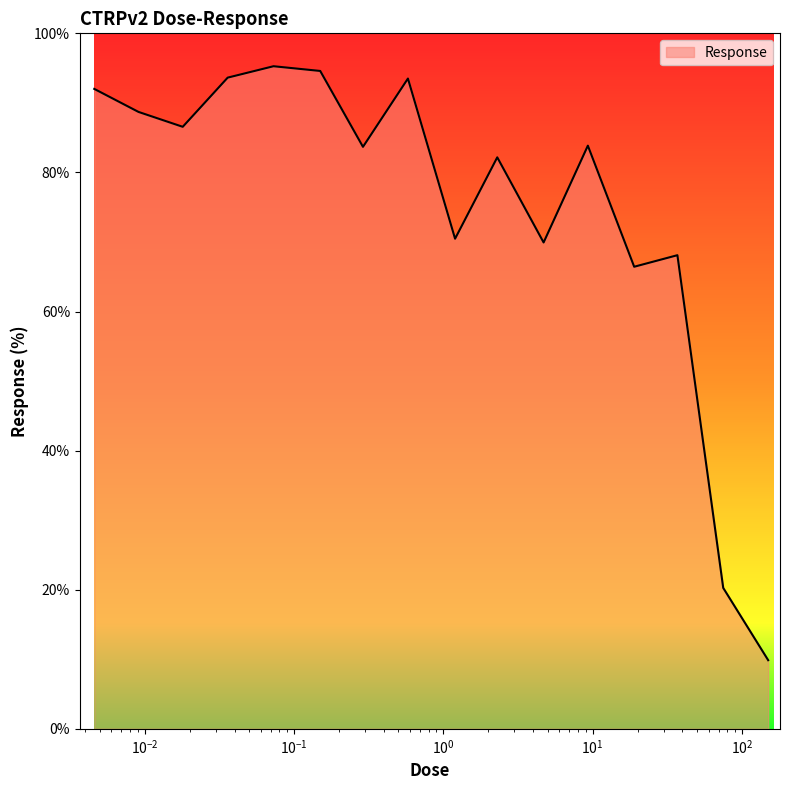

What is the smallest value displayed?

9.9